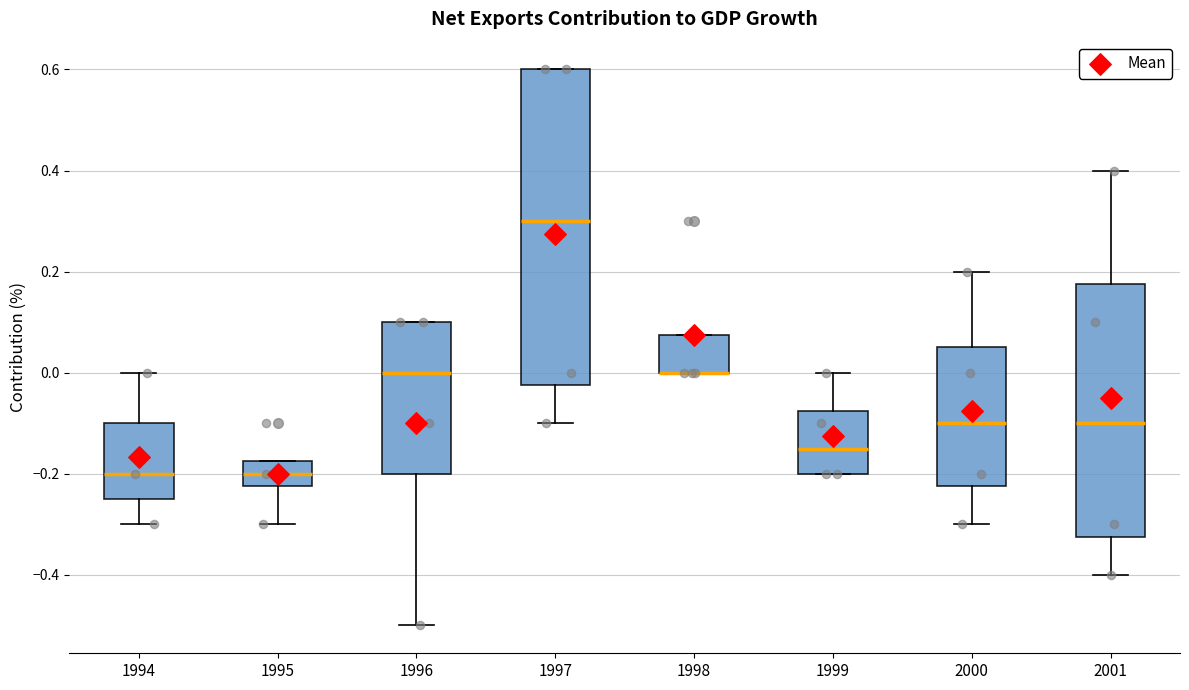

Where is the upper edge of the box at x = 1994 on the y-axis? The values are not printed on the chart, so give them approximately, as read against the axis.

-0.10